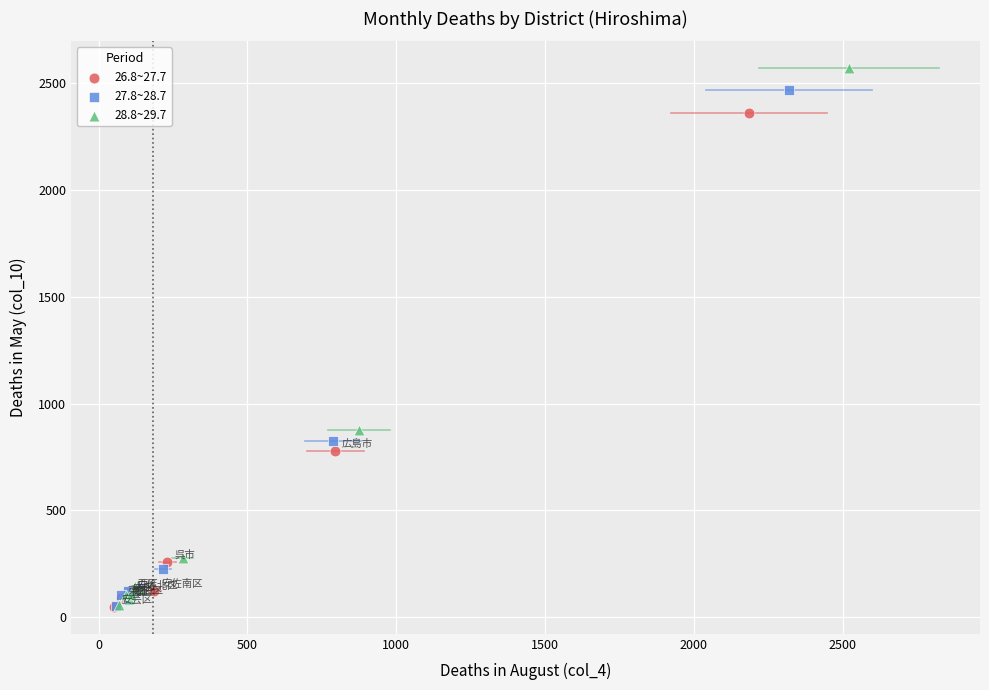

What are all the series names shown in the legend?

26.8~27.7, 27.8~28.7, 28.8~29.7